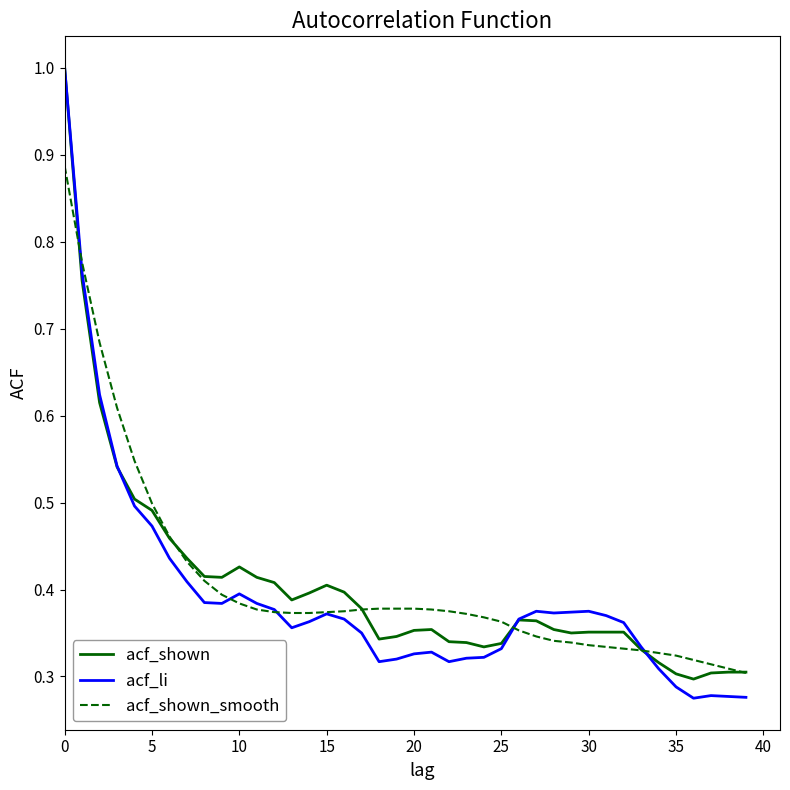

Which series has the widest spread of values?

acf_li